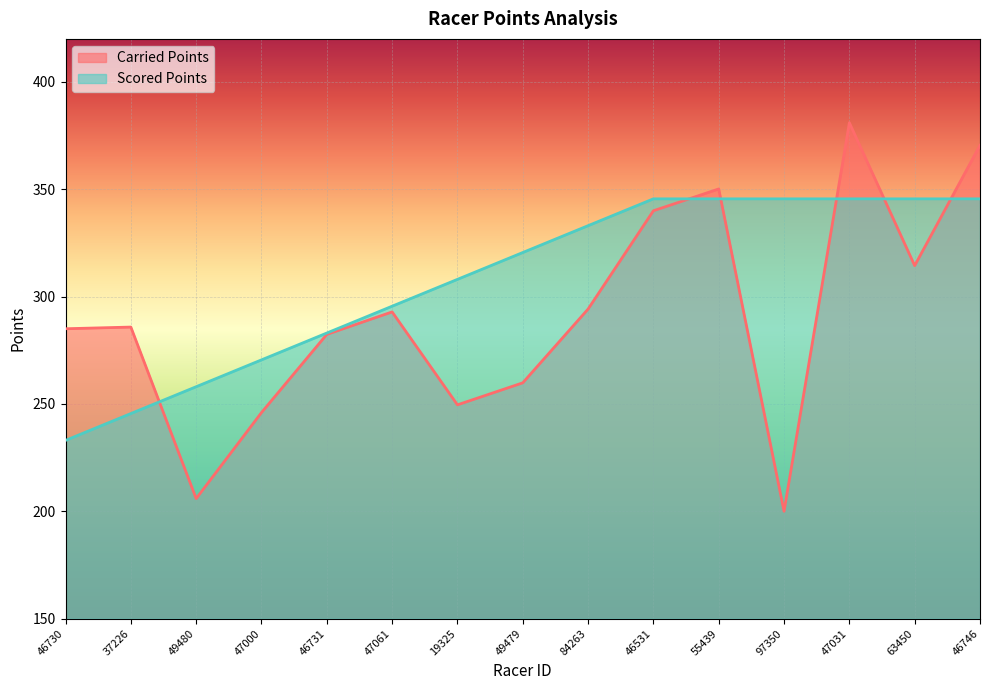

The Carried Points series shows 200.0 at 97350. True or false?

True